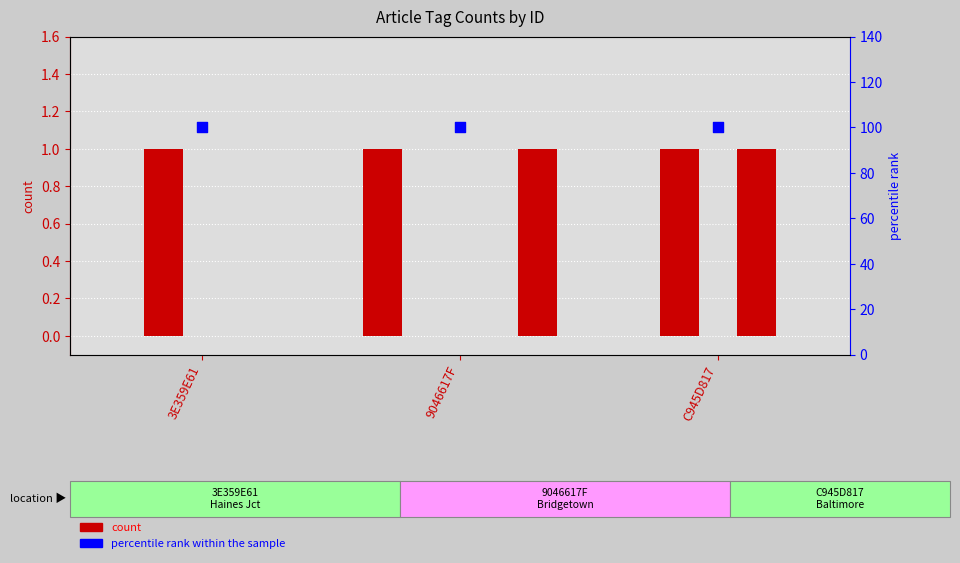

At how many categories does at least one series exceed 54?

3